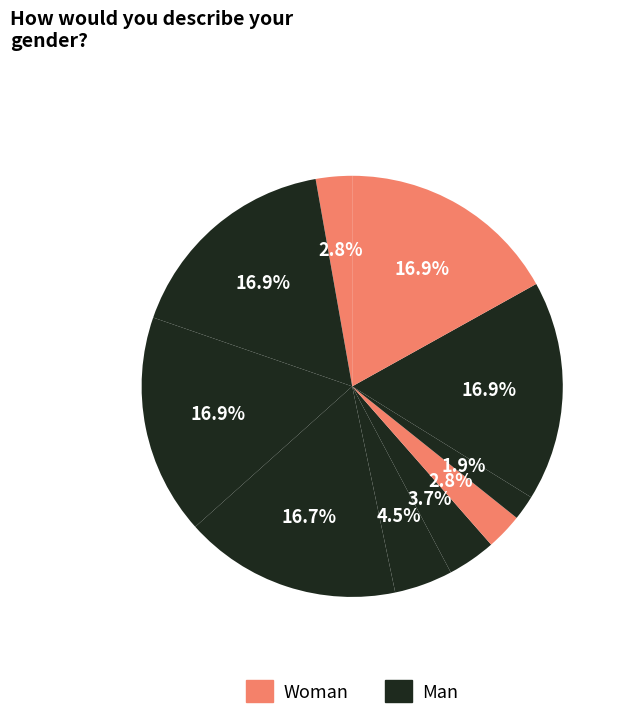

How many slices are in this pie chart?

10